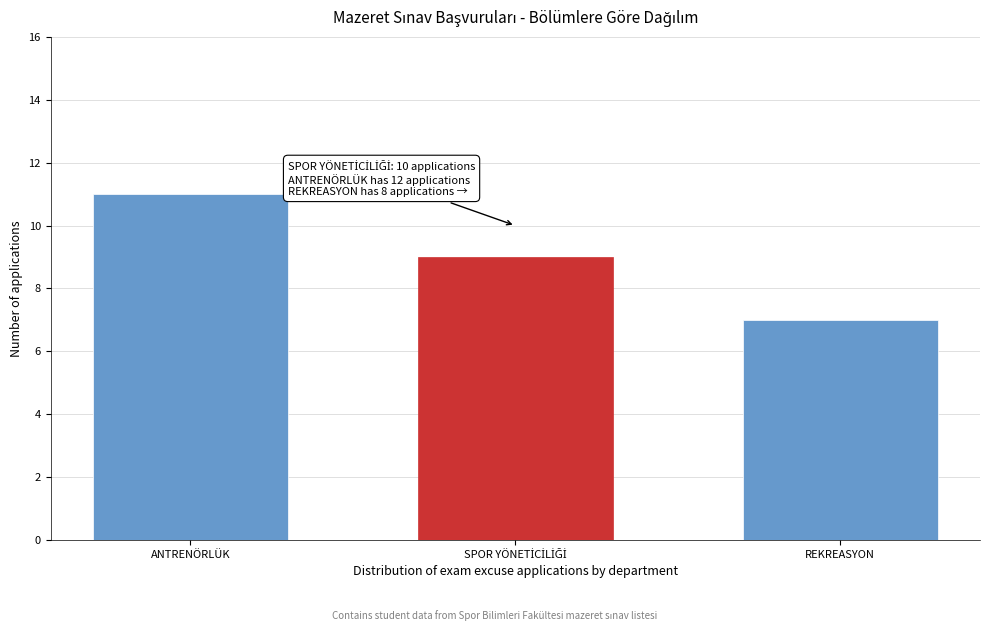

Reading right to left, what are all the values shown in this chart?

7	9	11